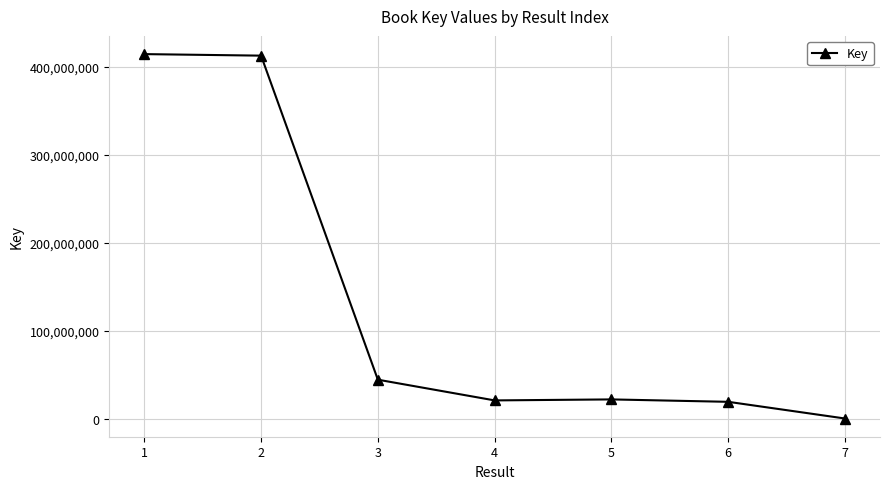

The value at 6 is 19275704. True or false?

True